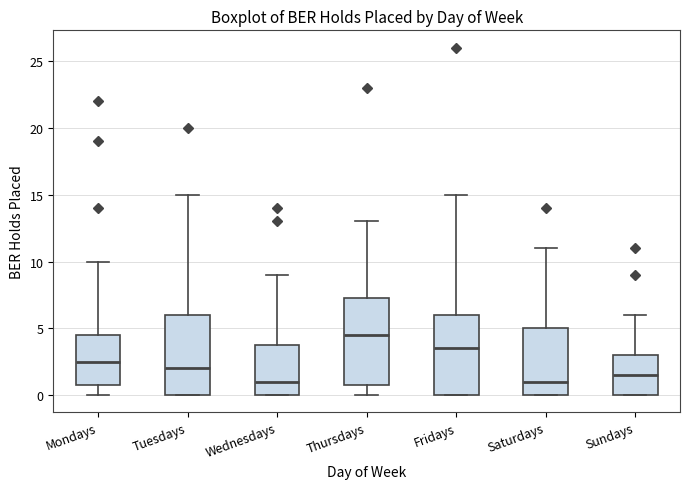

Reading left to right, transcribe this box plot: for each box, give where its median line is, the range the box spans, and where its two whiskers end, as read against the y-axis. The values are not printed on the chart, so give them approximately, as read against the axis.

Mondays: median 2.5, box 1.0 to 4.5, whiskers 0.0 to 10.0
Tuesdays: median 2.0, box 0.0 to 6.0, whiskers 0.0 to 15.0
Wednesdays: median 1.0, box 0.0 to 4.0, whiskers 0.0 to 9.0
Thursdays: median 4.5, box 1.0 to 7.5, whiskers 0.0 to 13.0
Fridays: median 3.5, box 0.0 to 6.0, whiskers 0.0 to 15.0
Saturdays: median 1.0, box 0.0 to 5.0, whiskers 0.0 to 11.0
Sundays: median 1.5, box 0.0 to 3.0, whiskers 0.0 to 6.0